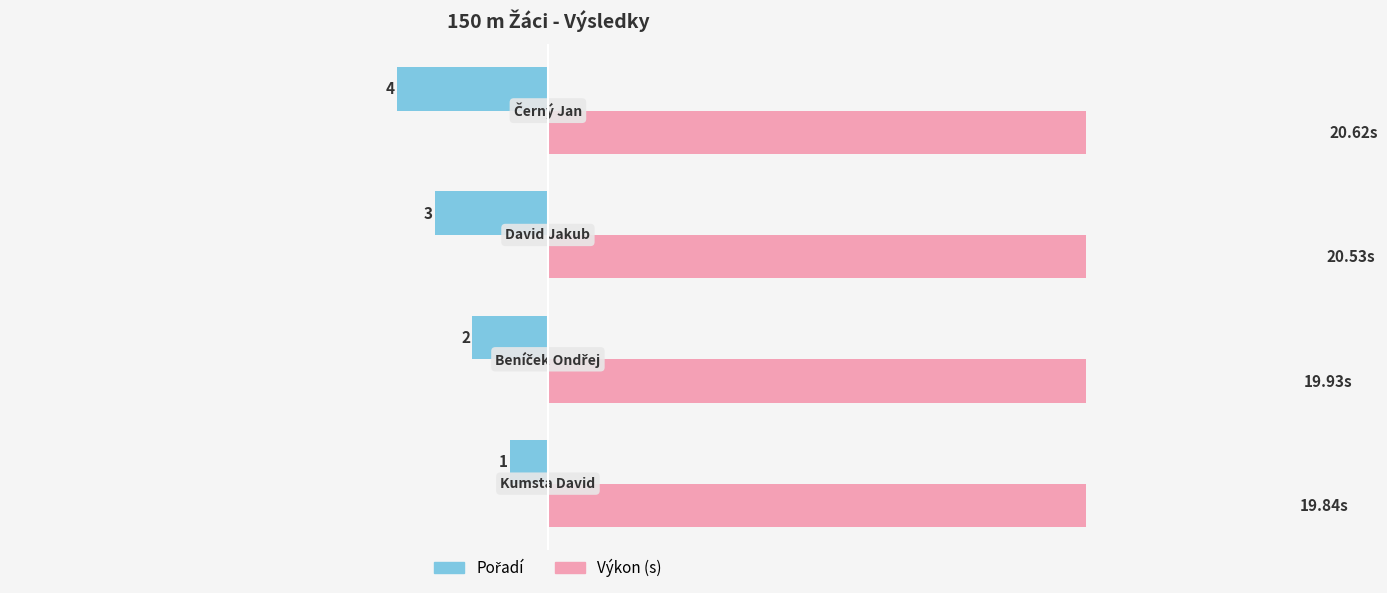

How many data points in Výkon are above 20?

2